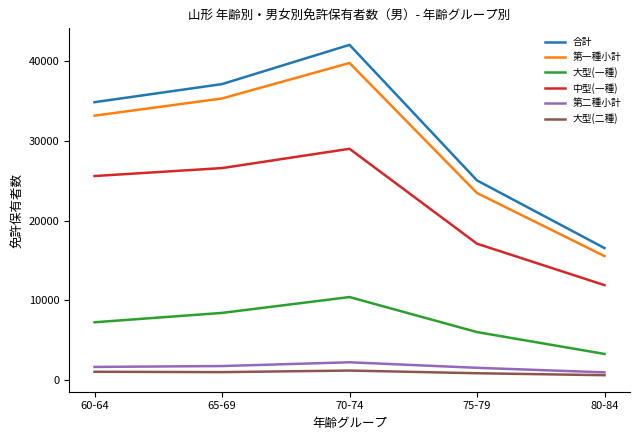

What is the total value across all series at 75-79?

74098